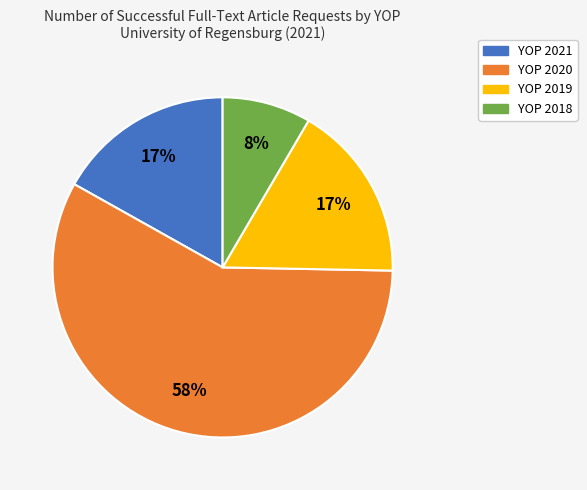

Does YOP 2020 account for over 50% of the chart?

Yes